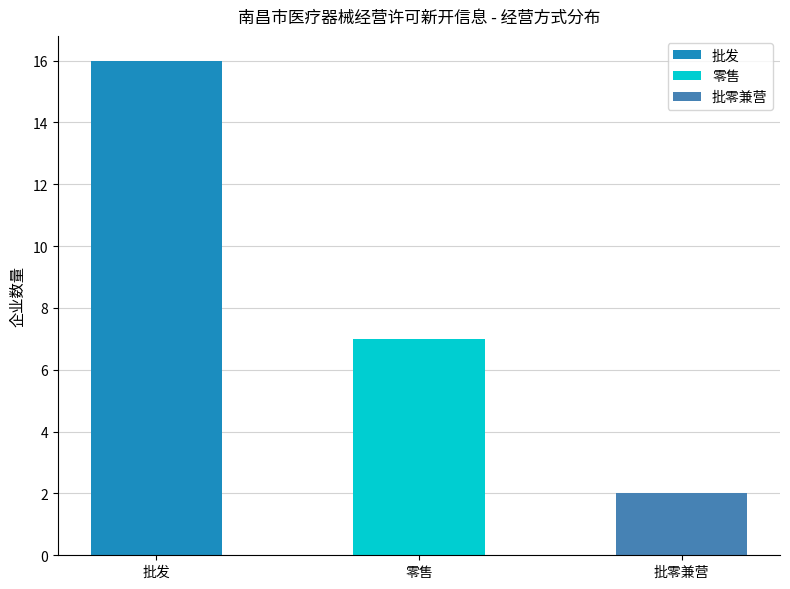

What is the difference between the values at 零售 and 批零兼营?

5